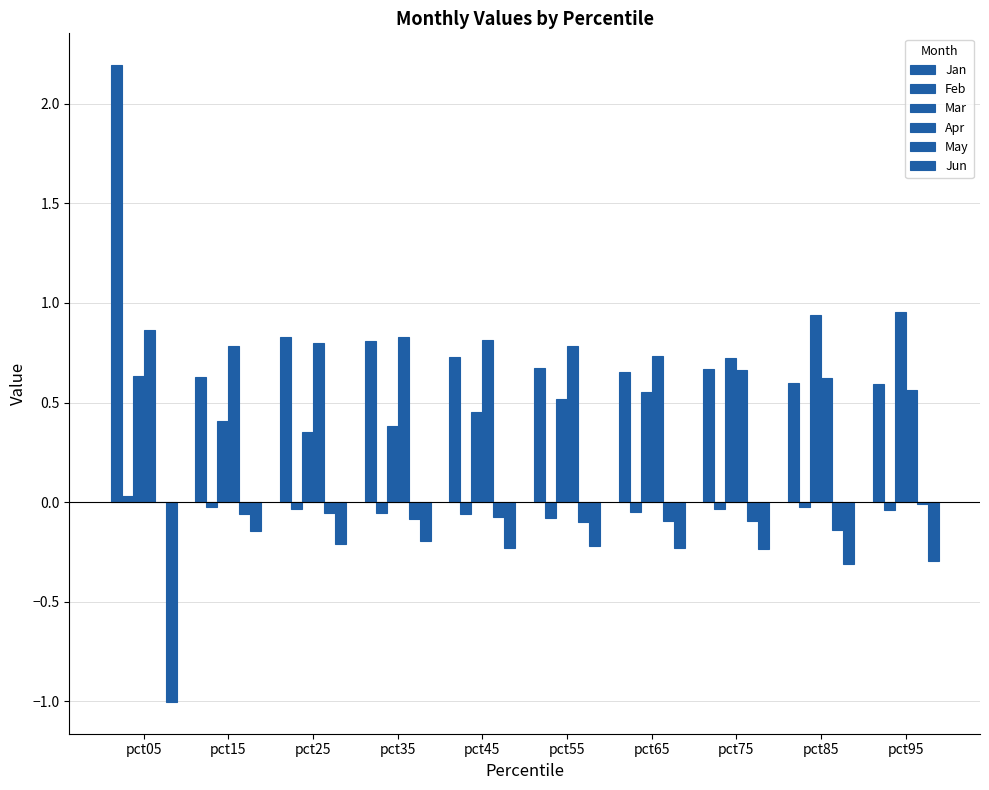

Count the number of data series in this chart.

6